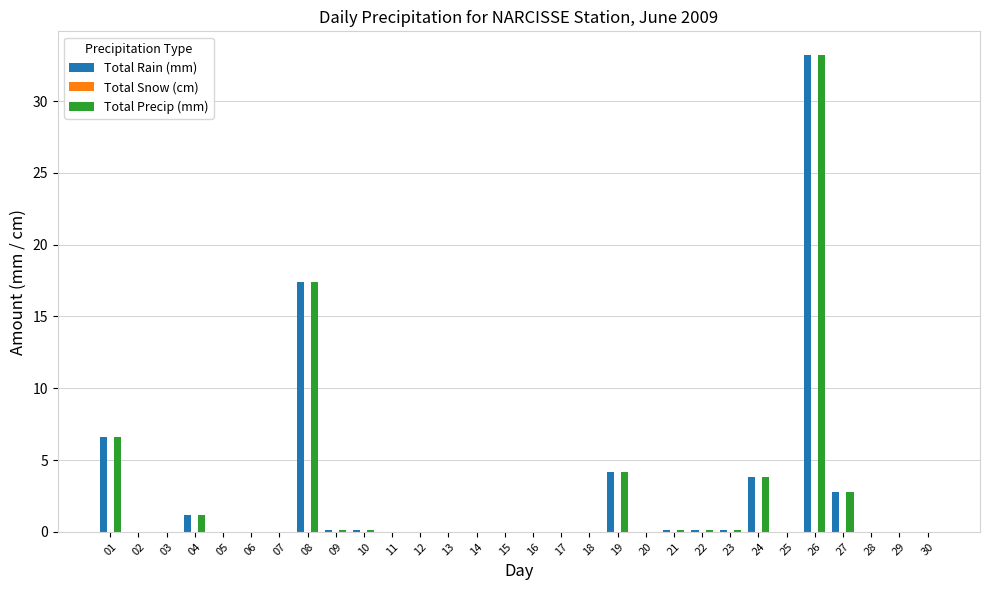

Where is Total Rain (mm) nearest to the value 16?

08